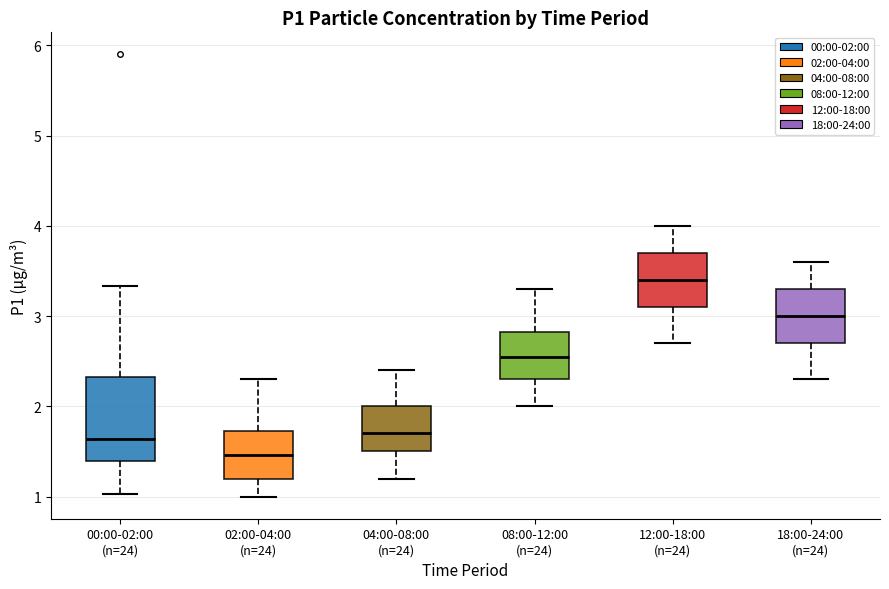

Which box has the lowest median line?

02:00-04:00 (n=24)